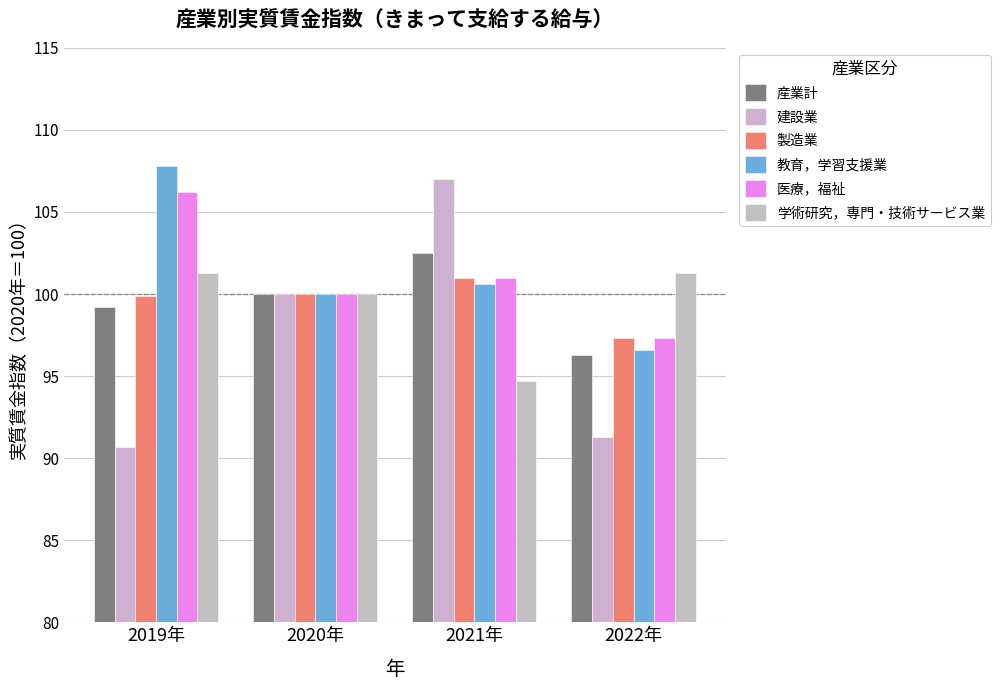

What is the highest value of the 建設業 series?

107.0